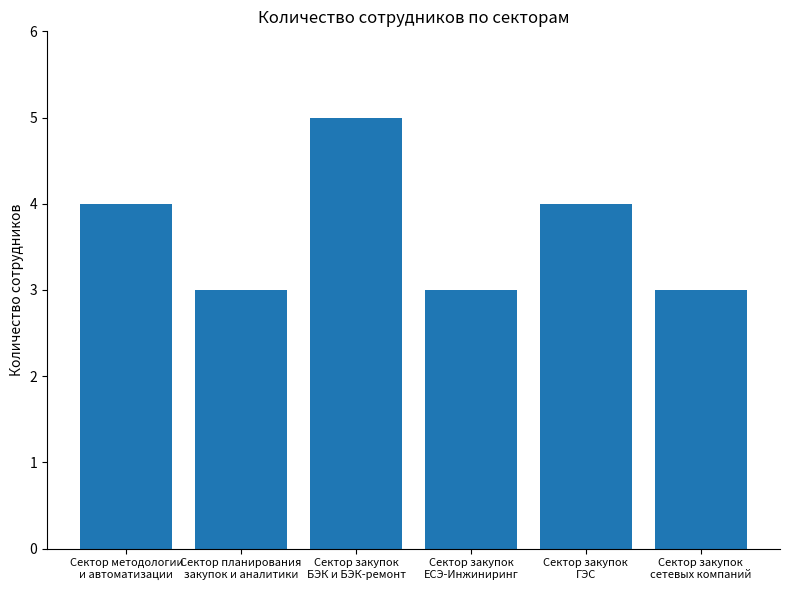

What is the sum of all values?

22